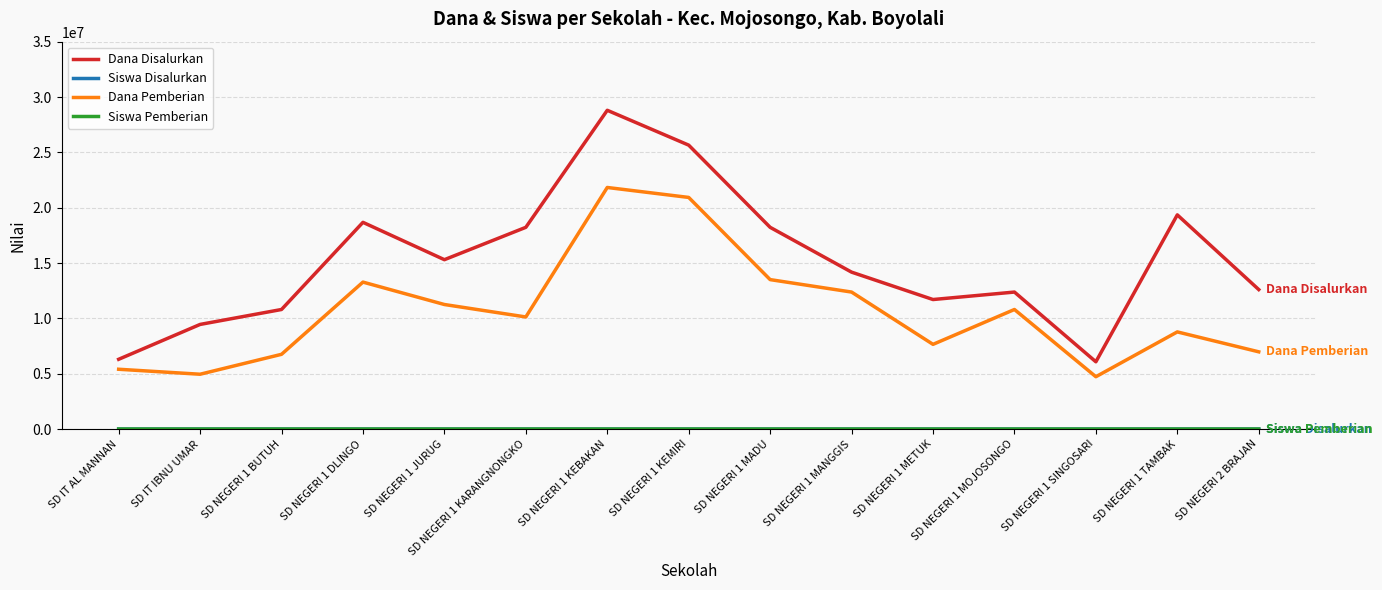

What is the sum of all Dana Disalurkan values?

227700000